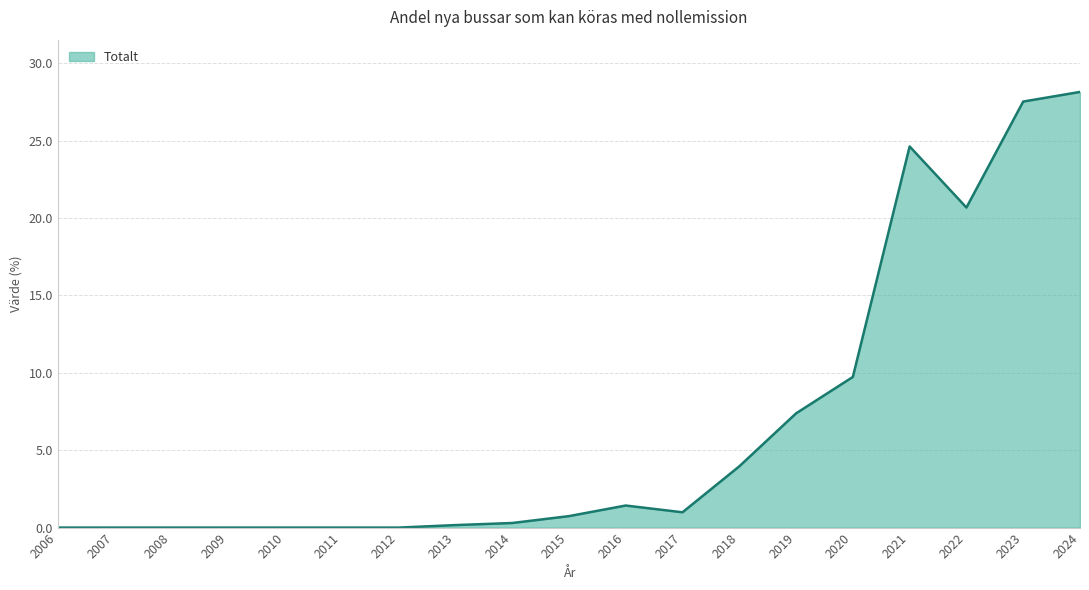

Is it true that the value at 2008 is 19.5?

False